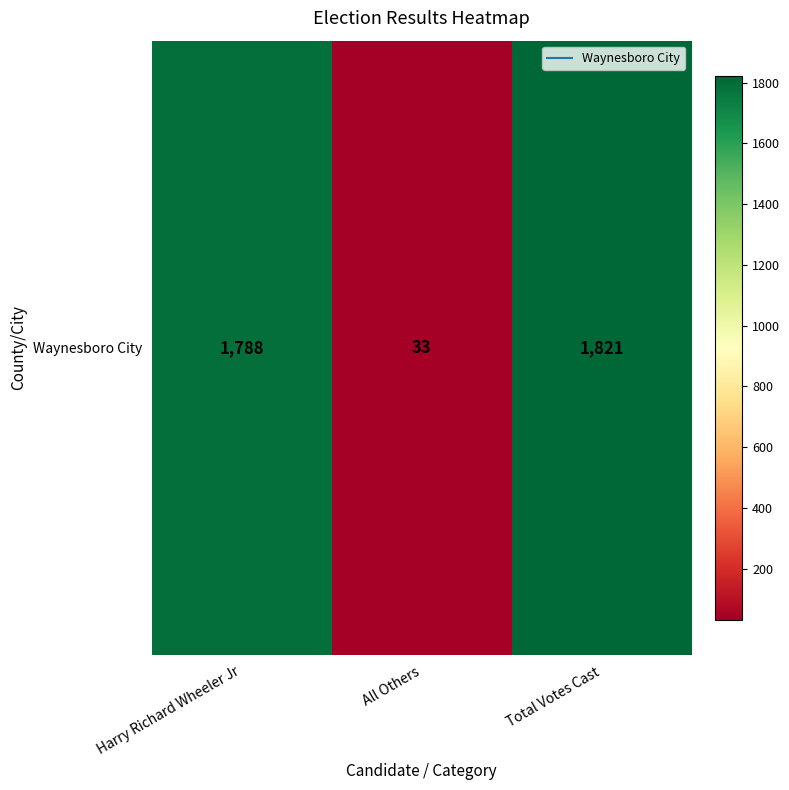

True or false: the data shows 622 at Harry Richard Wheeler Jr.

False